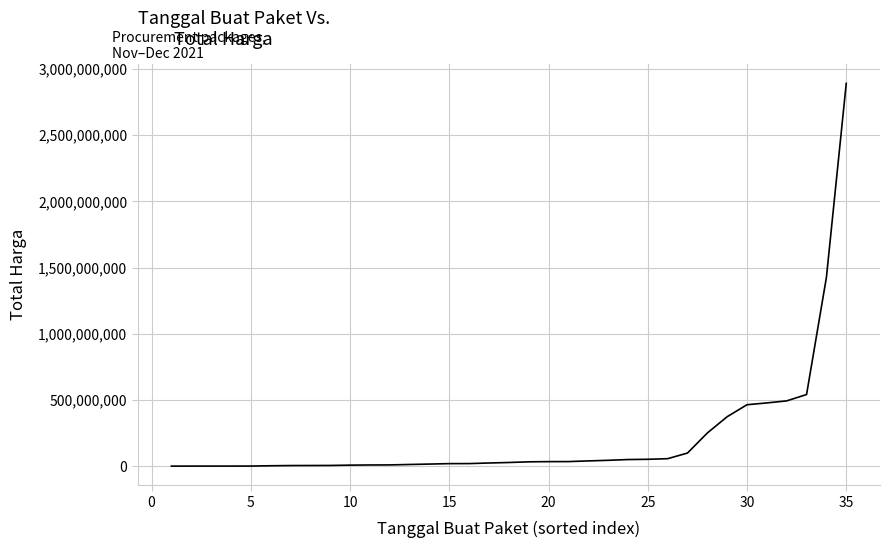

What is the maximum value shown in the chart?

2892122000